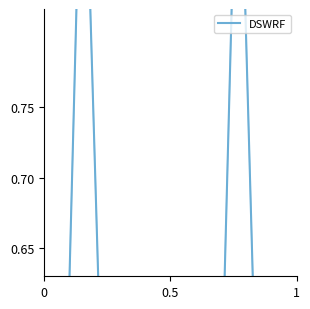

Does the chart have visible grid lines?

No